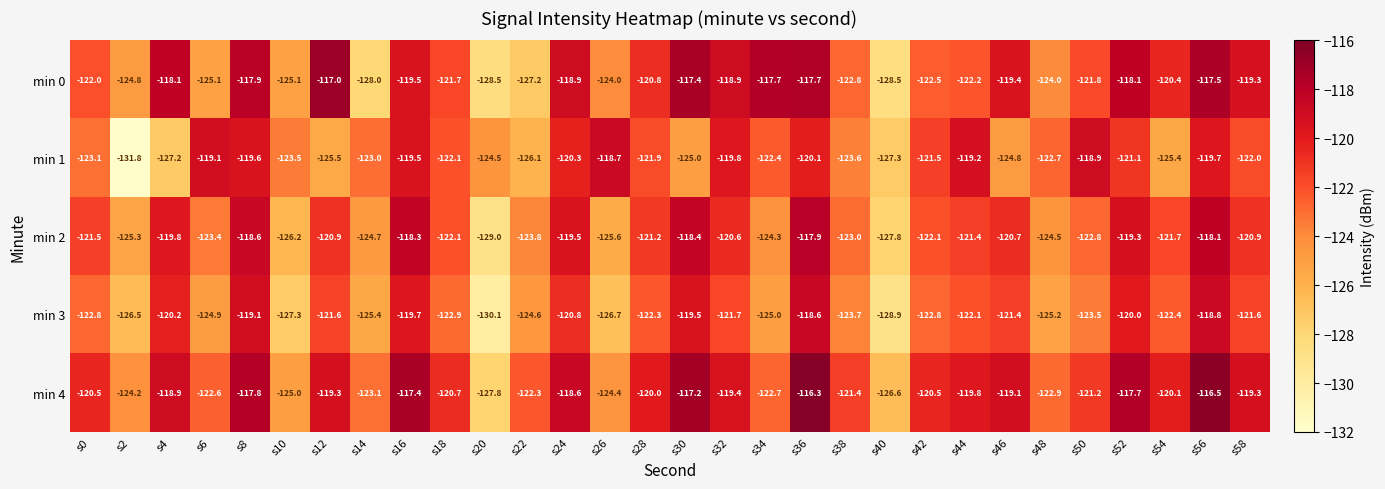

List the series in order of their peak value, lowest first.

min 1, min 3, min 2, min 0, min 4